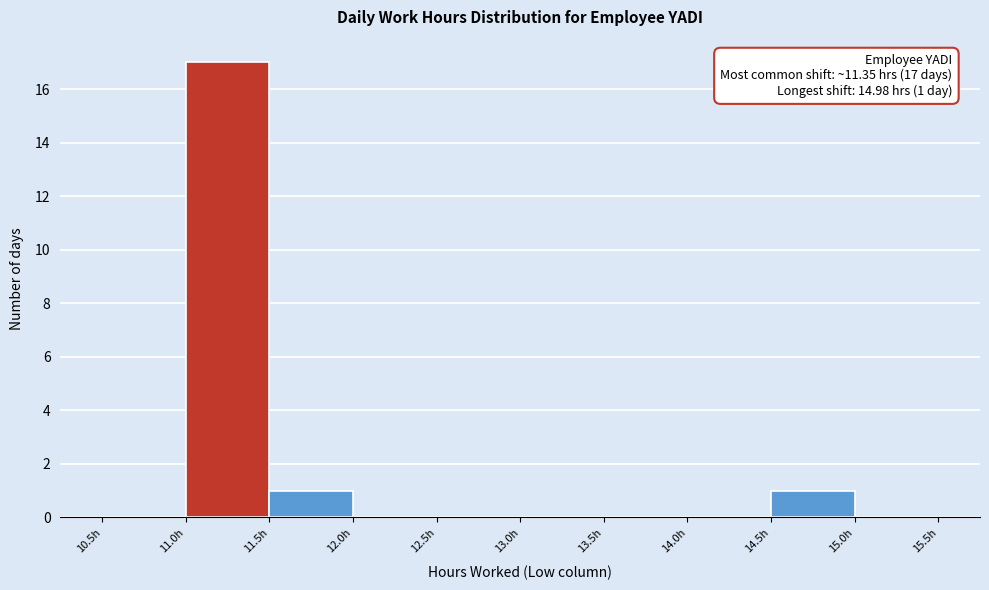

Over which range of the x-axis is the bar tallest?

11.0 to 11.5